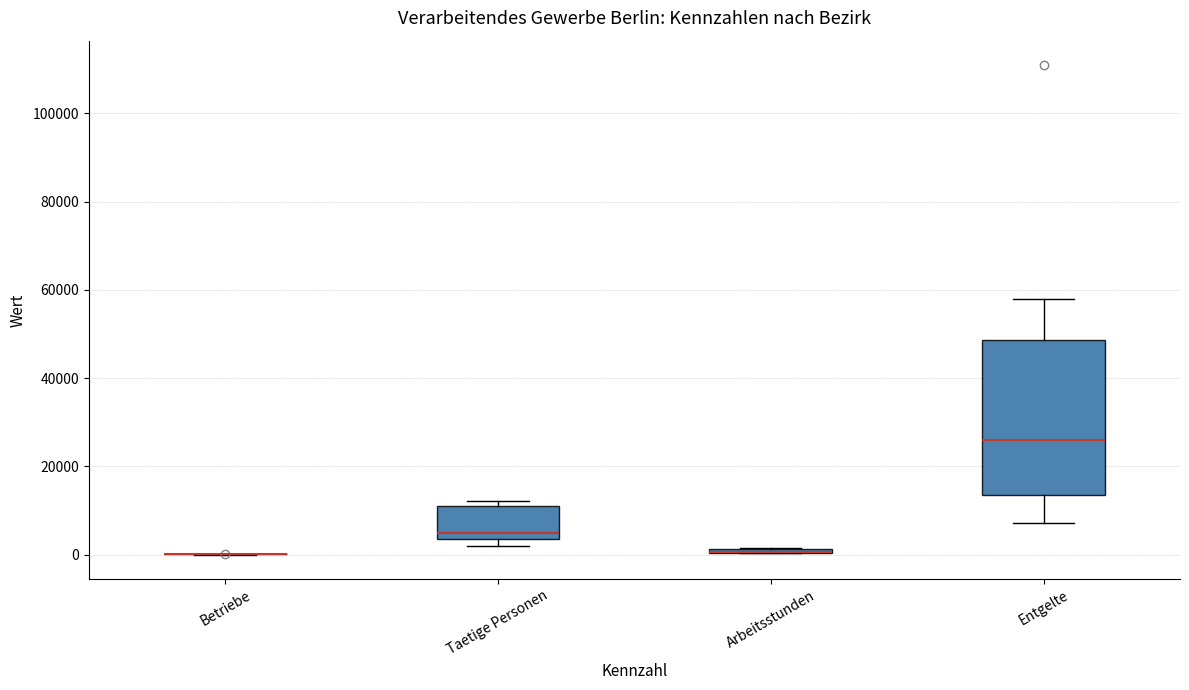

Where is the upper edge of the box for Arbeitsstunden on the y-axis? The values are not printed on the chart, so give them approximately, as read against the axis.

2000